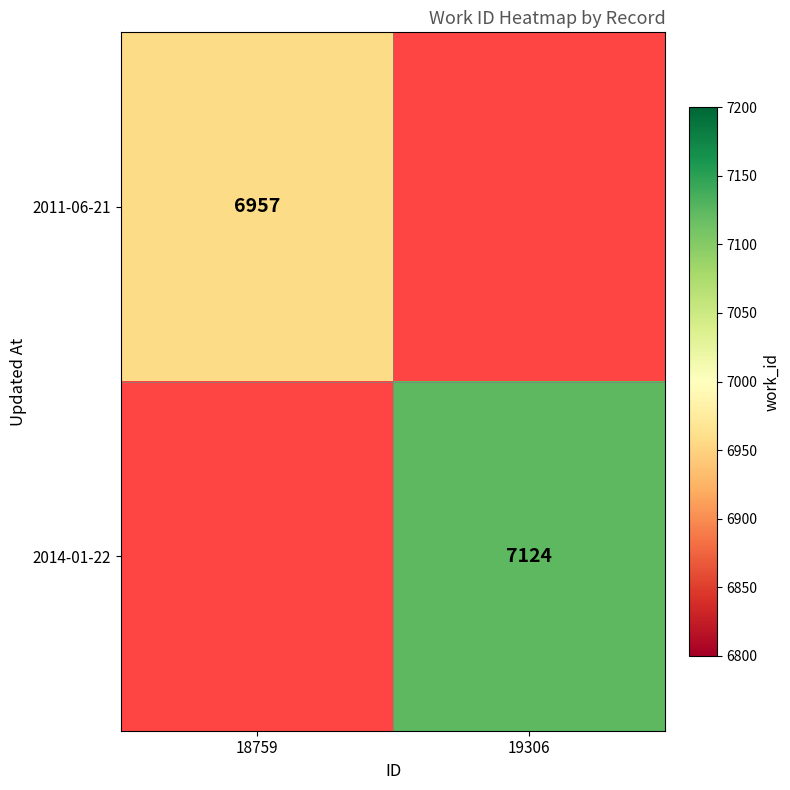

The 2011-06-21 series shows 2509 at 18759. True or false?

False